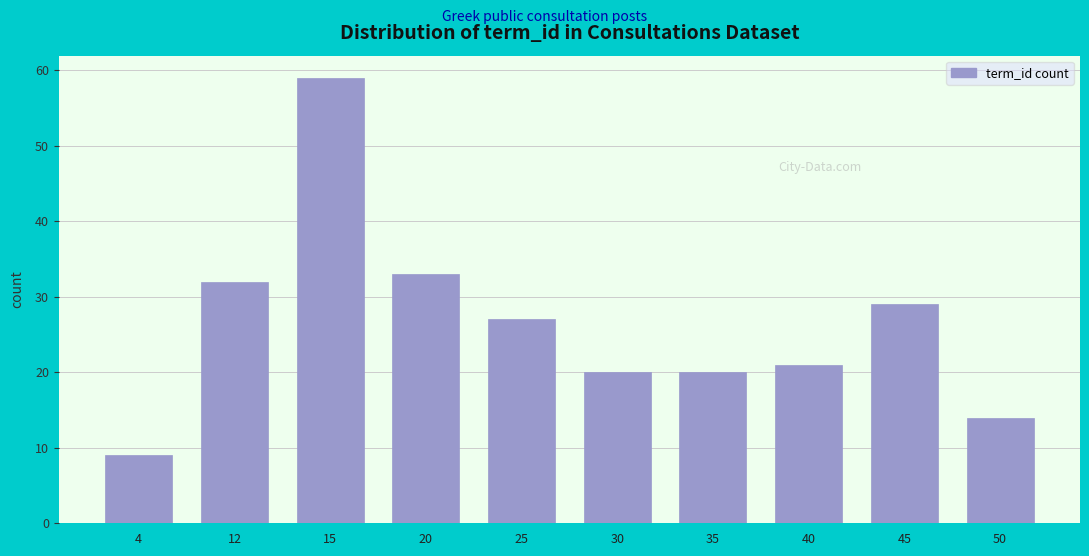

Reading left to right, what are all the values shown in this chart?

4=9	12=32	15=59	20=33	25=27	30=20	35=20	40=21	45=29	50=14